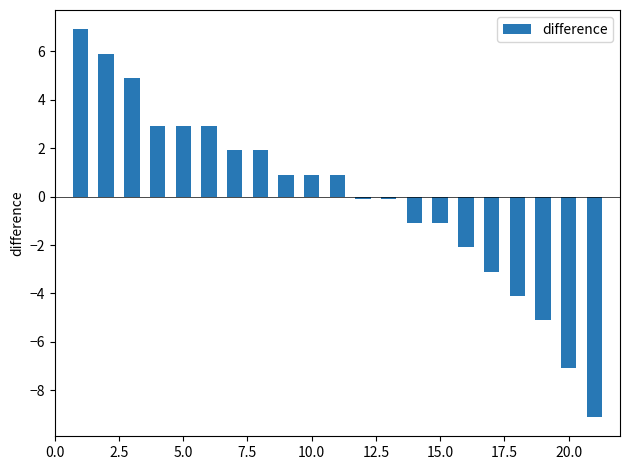

Reading left to right, transcribe all the data shown in this chart.

6.9	5.9	4.9	2.9	2.9	2.9	1.9	1.9	0.9	0.9	0.9	-0.1	-0.1	-1.1	-1.1	-2.1	-3.1	-4.1	-5.1	-7.1	-9.1